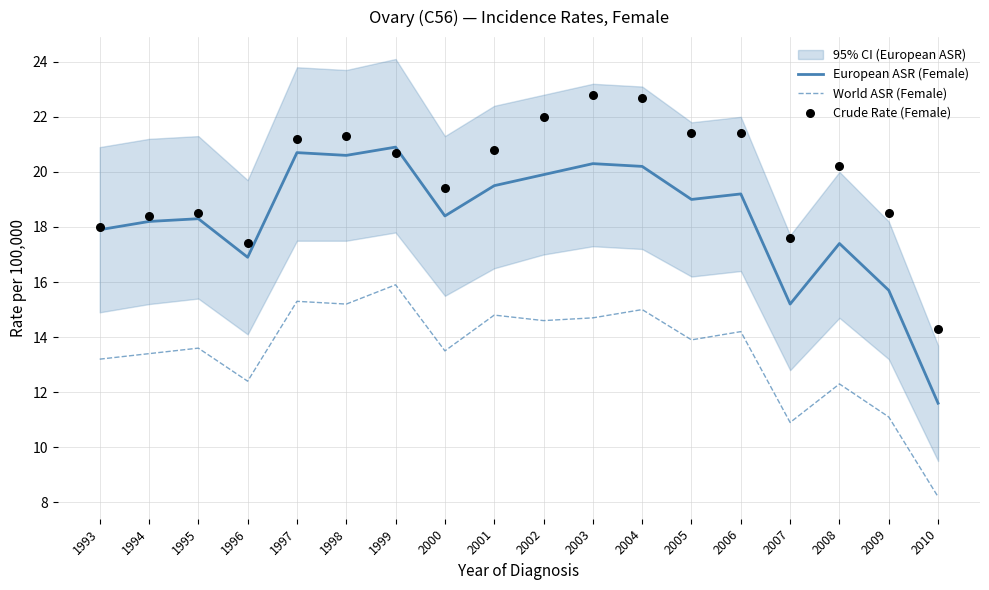

Which series reaches the minimum Y coordinate?

World ASR (Female)